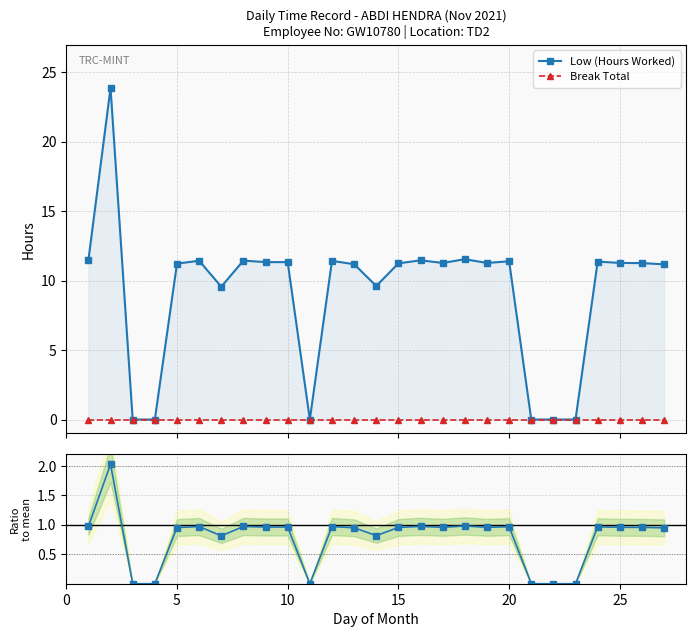

Is the value of Low (Hours Worked) at 17 greater than the value of Ratio to mean at 19?

Yes